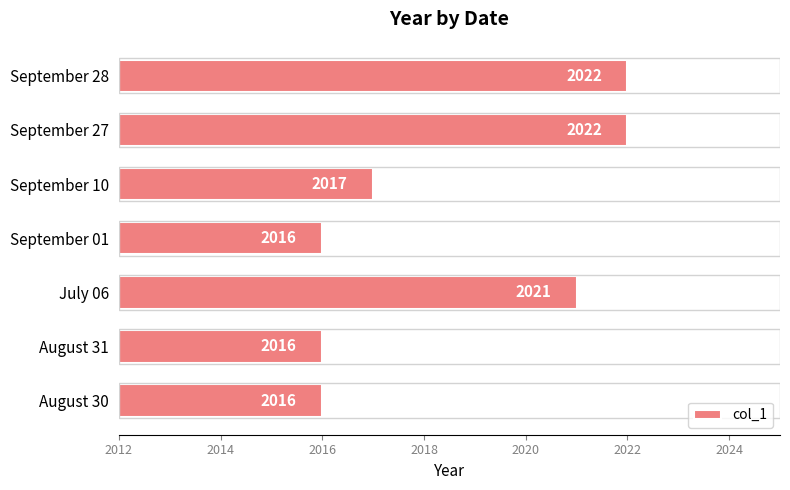

What is the change in value from September 01 to September 27?

+6